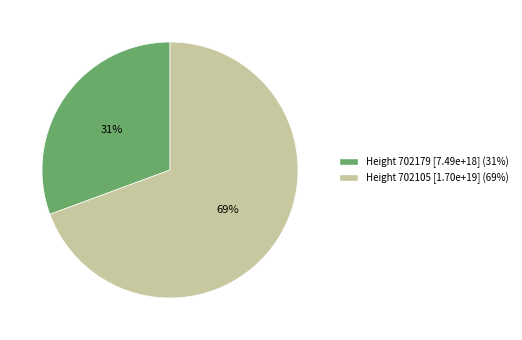

To the nearest percent, what is the average slice percentage?

50%